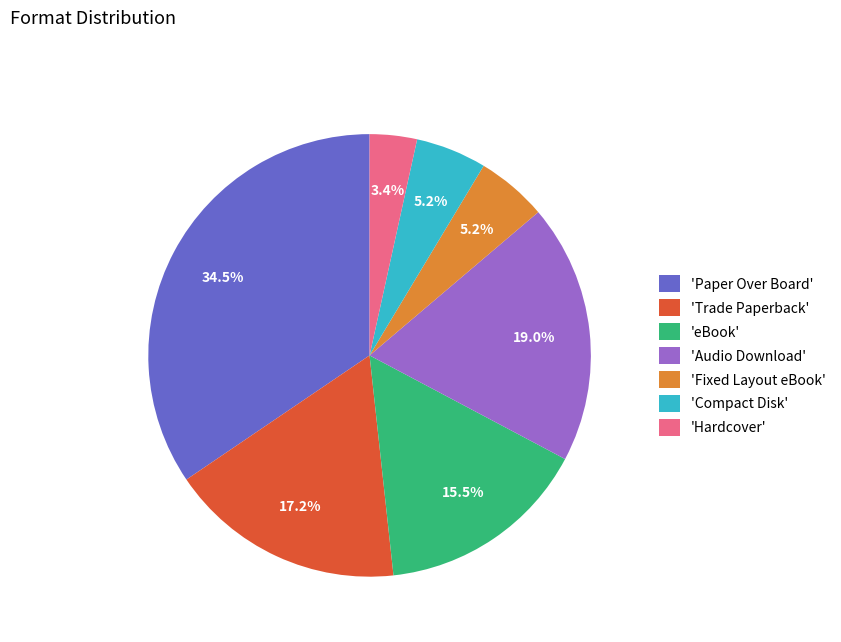

Between 'Audio Download' and 'eBook', which is larger?

'Audio Download'